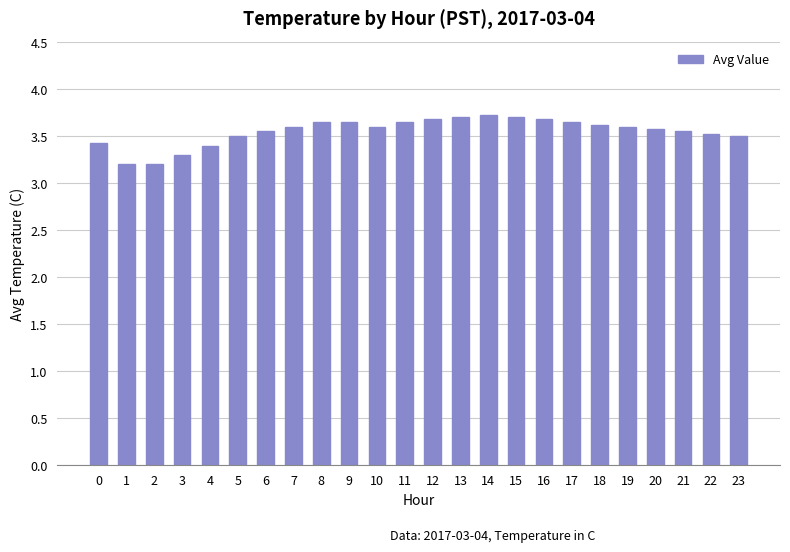

Between 0 and 20, which is larger?

20